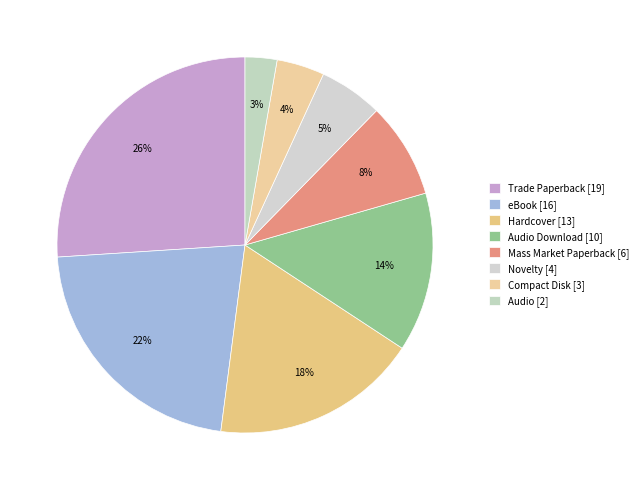

To the nearest percent, what portion does Compact Disk [3] represent?

4%